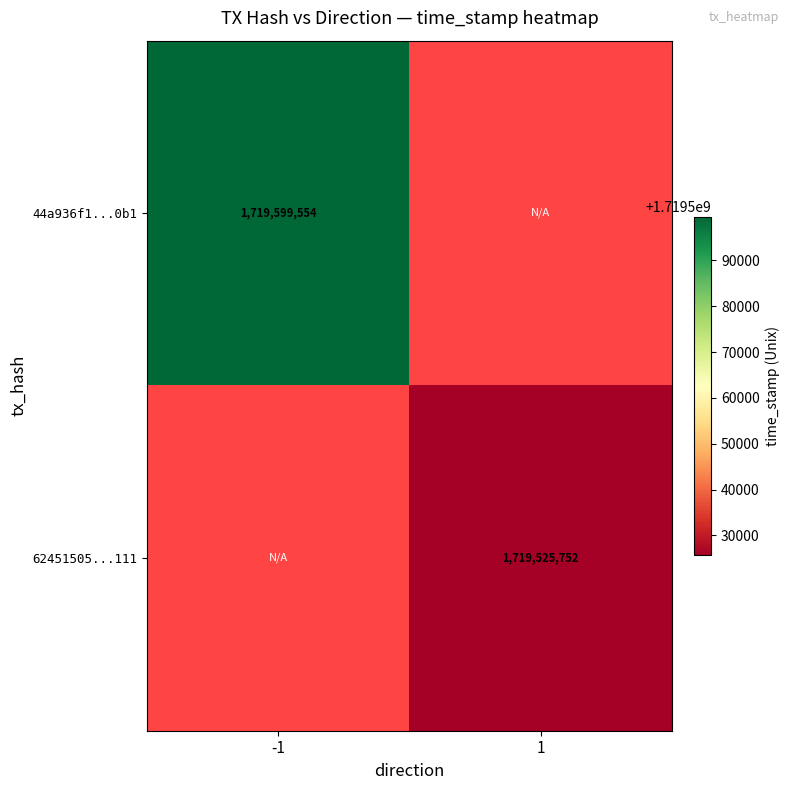

True or false: 44a936f1...0b1 has a value of 1719599554 at -1.

True